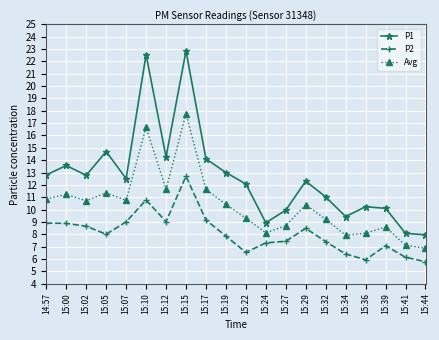

What is the label of the 13th point from the left?

15:27